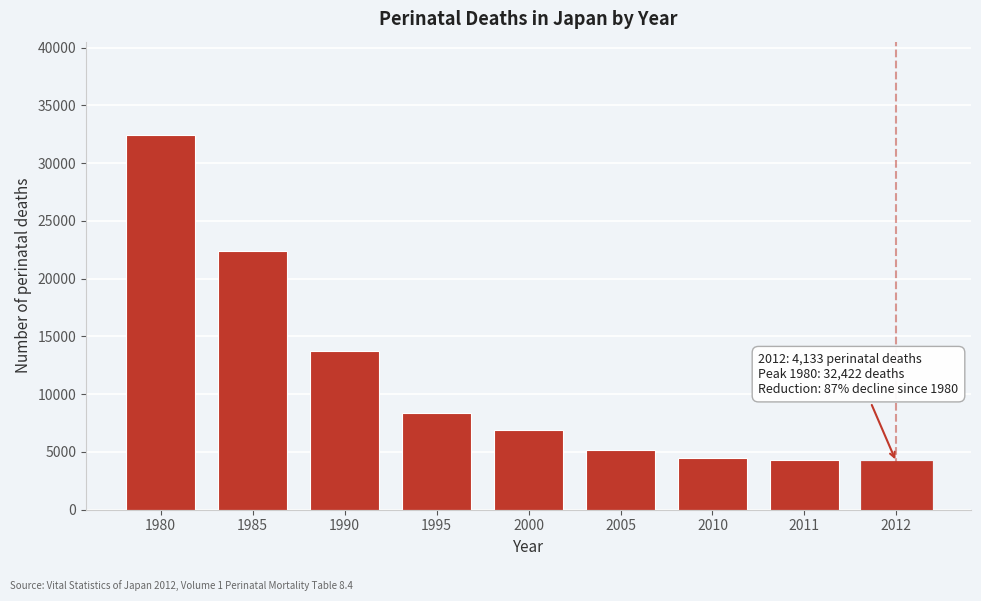

Reading right to left, list all the values displayed in this chart.

4133	4315	4515	5149	6881	8412	13704	22379	32422